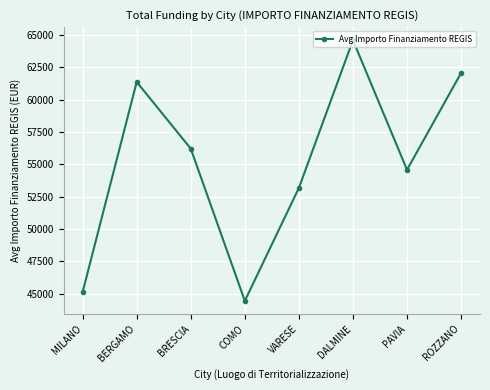

The chart shows a value of 64596.9 at DALMINE. True or false?

True